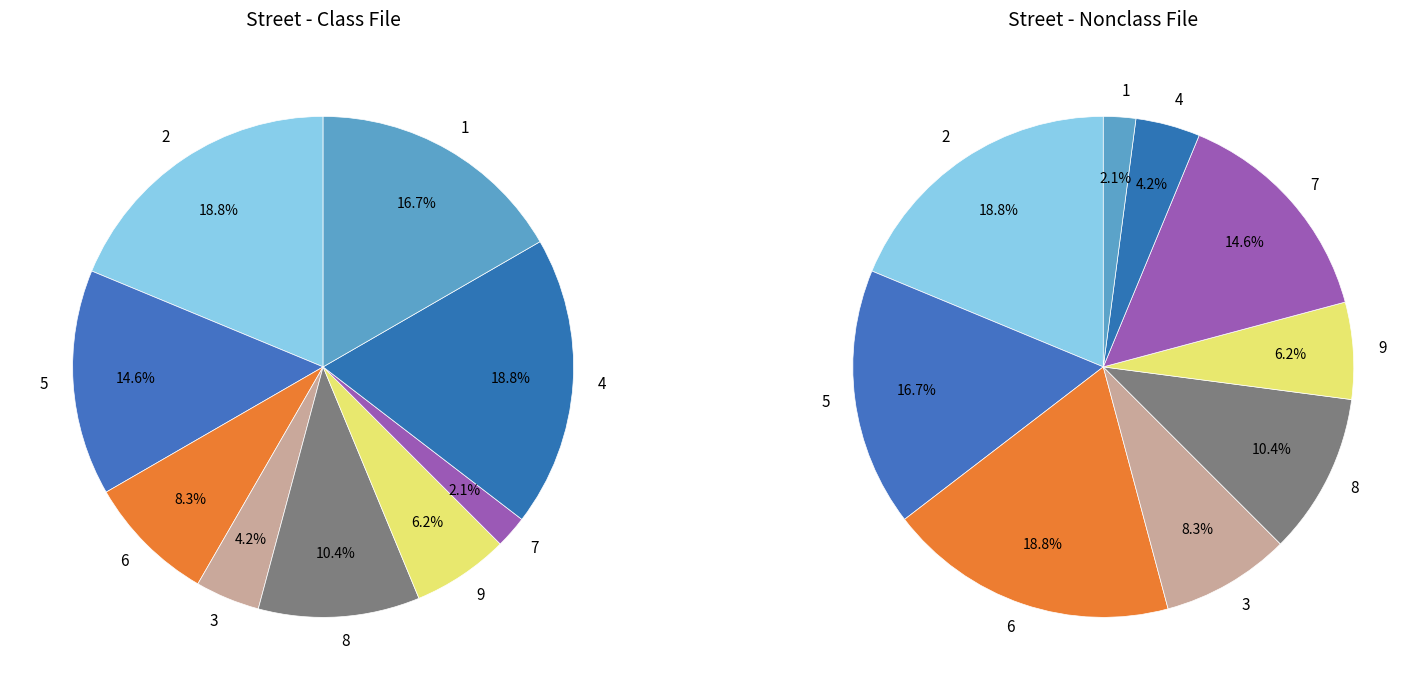

Rank the categories by value from highest to lowest.

2, 4, 1, 5, 8, 6, 9, 3, 7